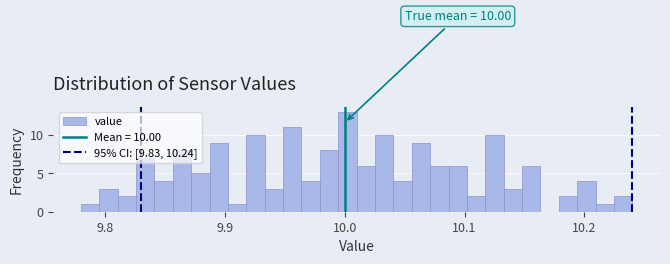

Read against the x-axis, roughly where is the centre of the tallest bar?

10.00